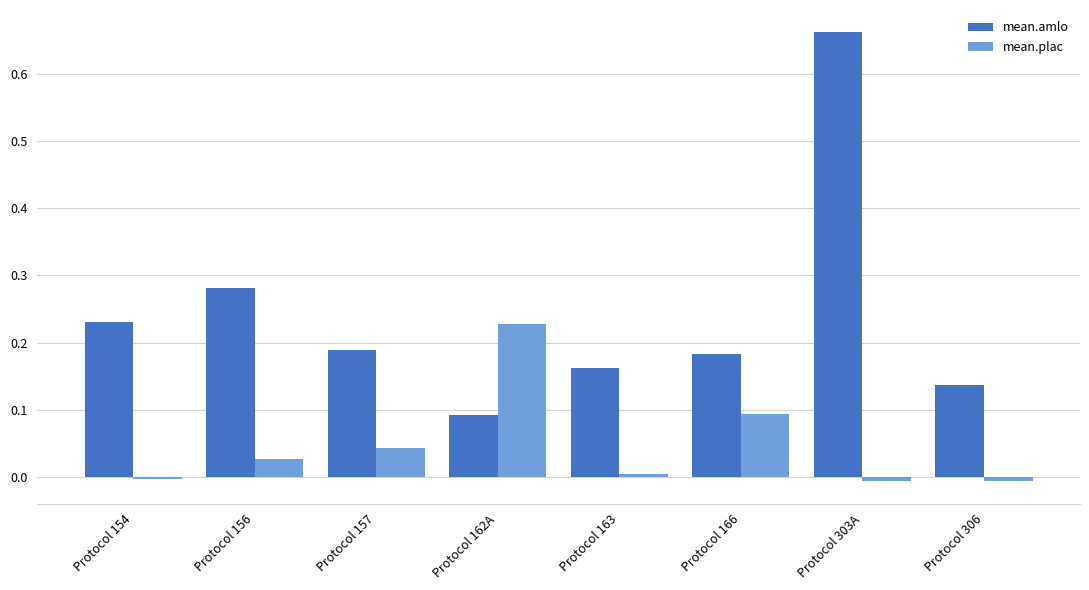

At which category is the sum across all series the highest?

Protocol 303A